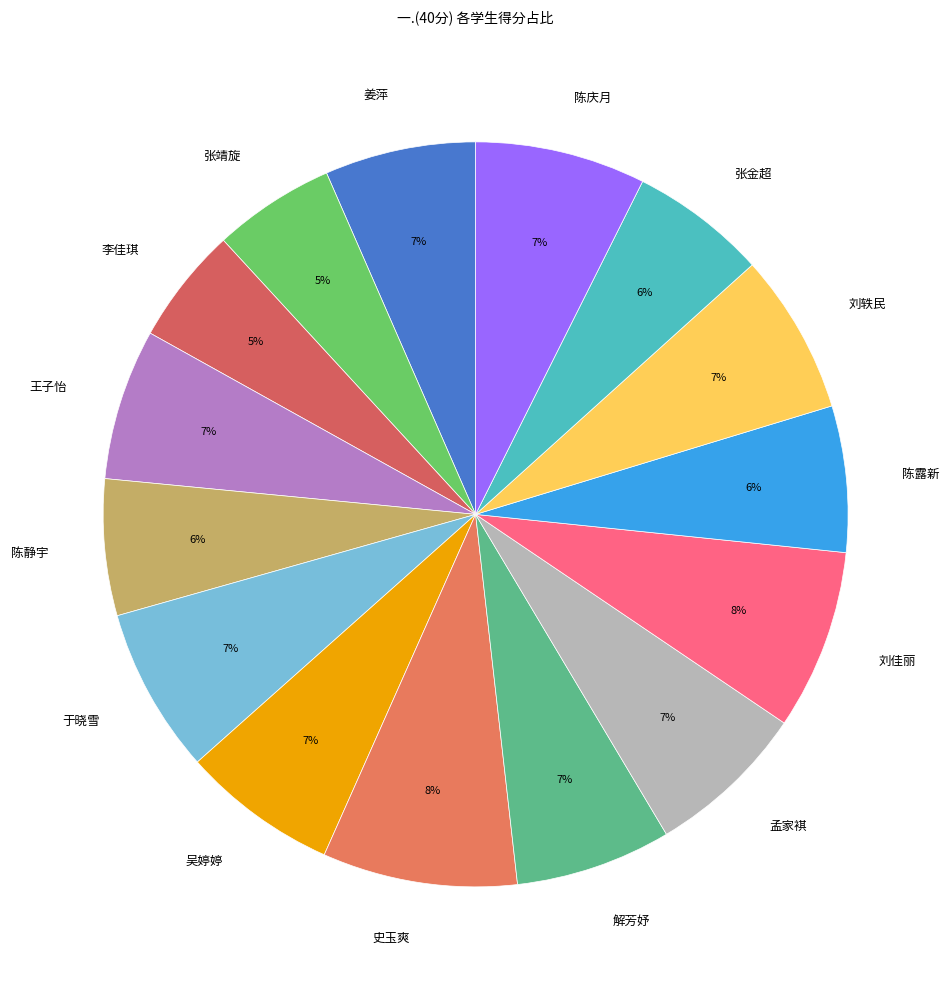

Which has a higher value, 解芳妤 or 刘佳丽?

刘佳丽